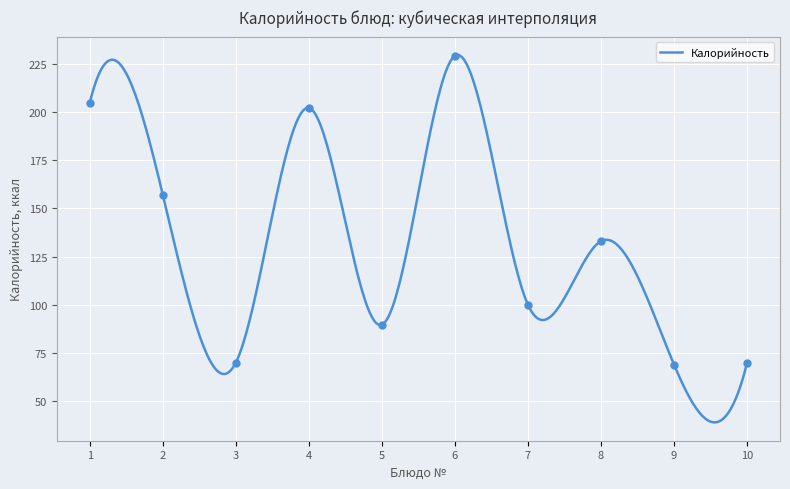

What is the maximum value for Калорийность?

229.4